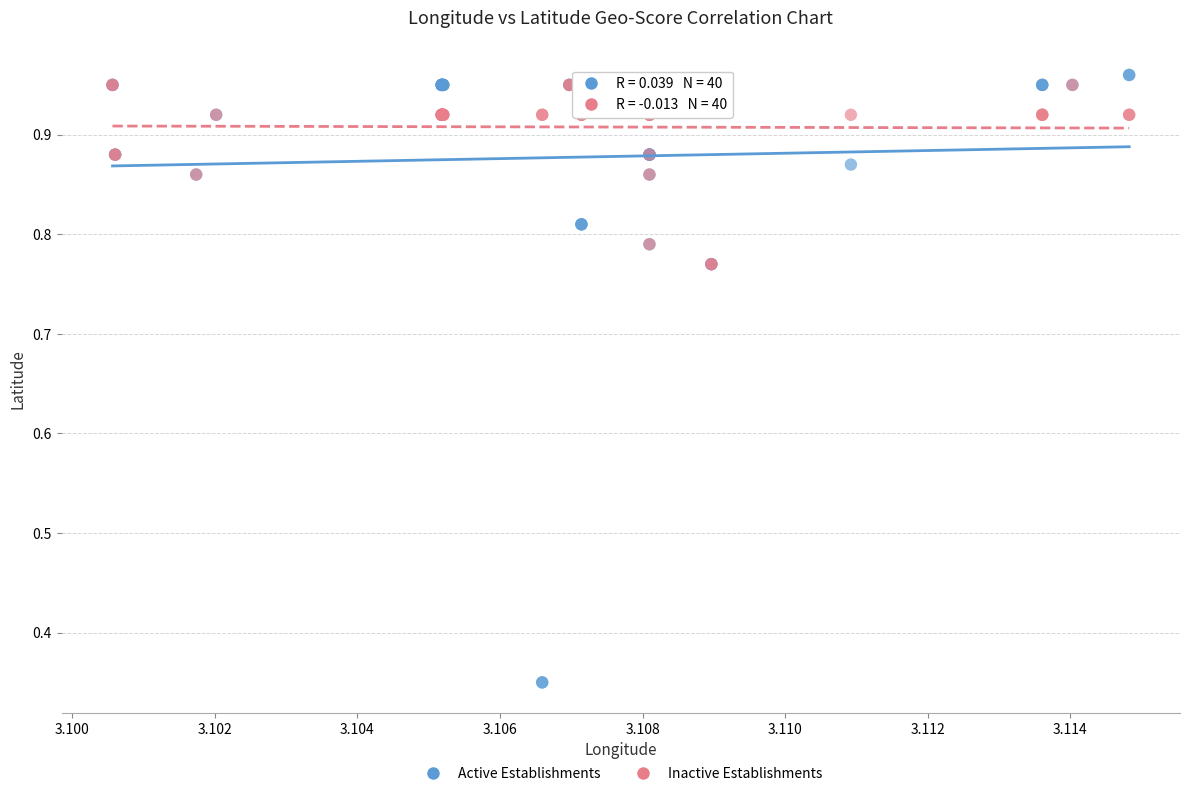

What are all the series names shown in the legend?

Active Establishments, Inactive Establishments